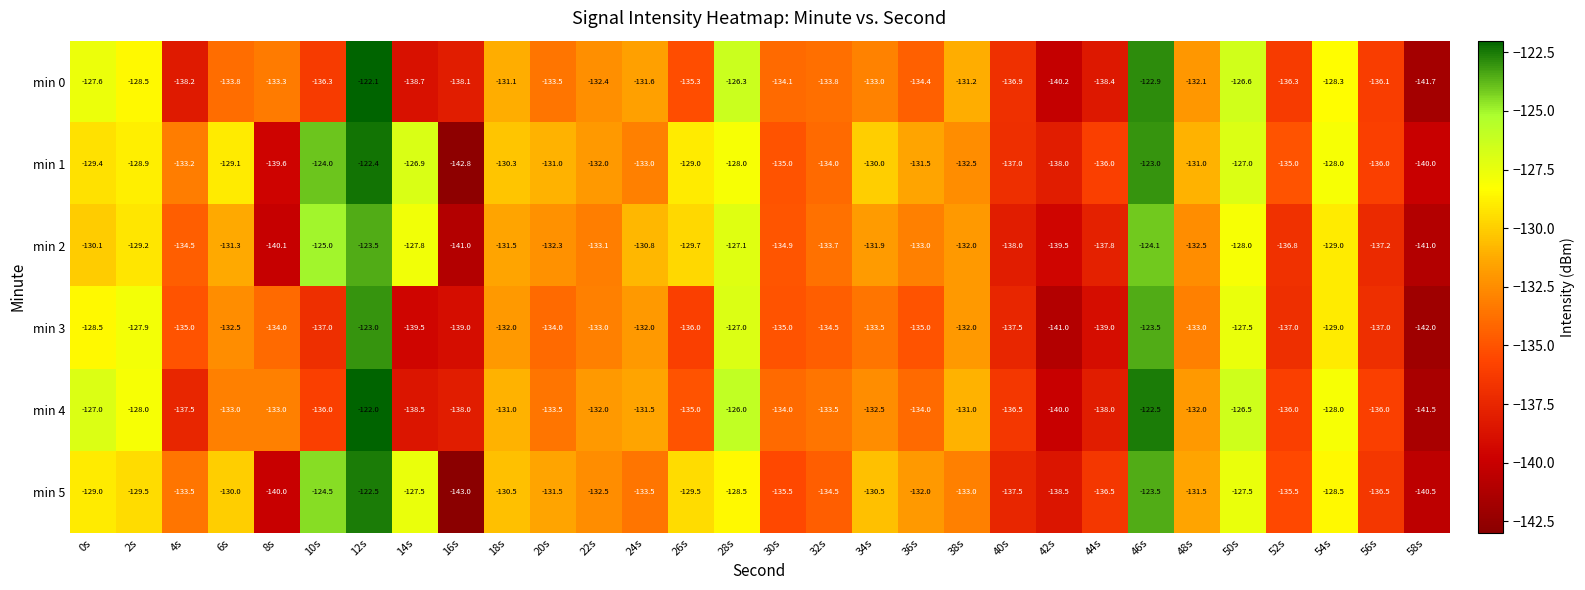

True or false: min 5 has a value of -221.6 at 44s.

False